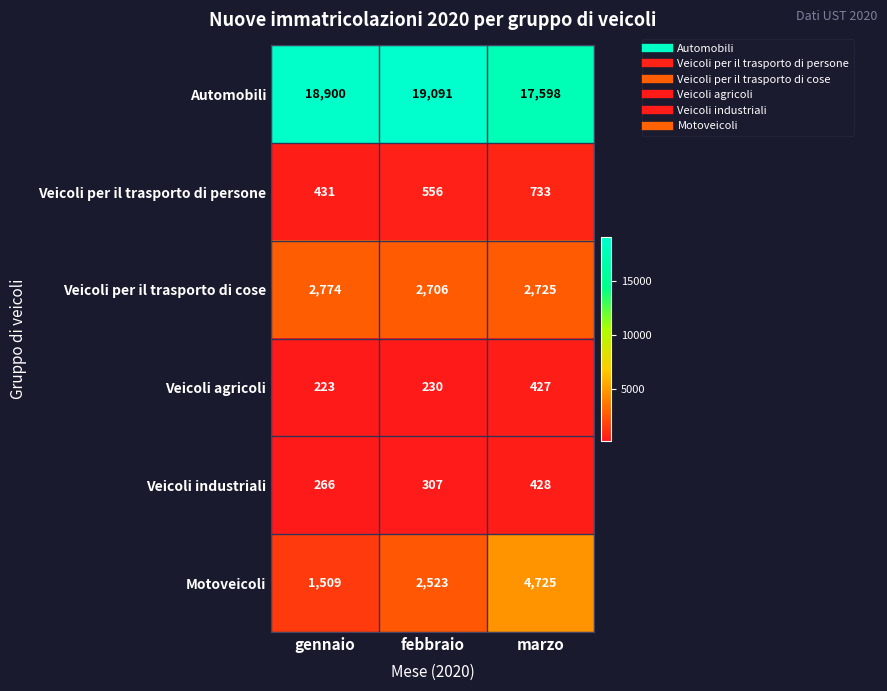

True or false: Veicoli per il trasporto di cose has a value of 2706 at febbraio.

True